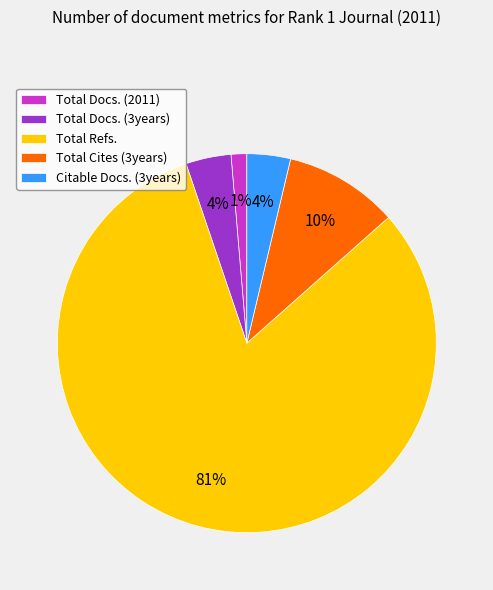

Does Total Docs. (2011) represent more than half of the total?

No